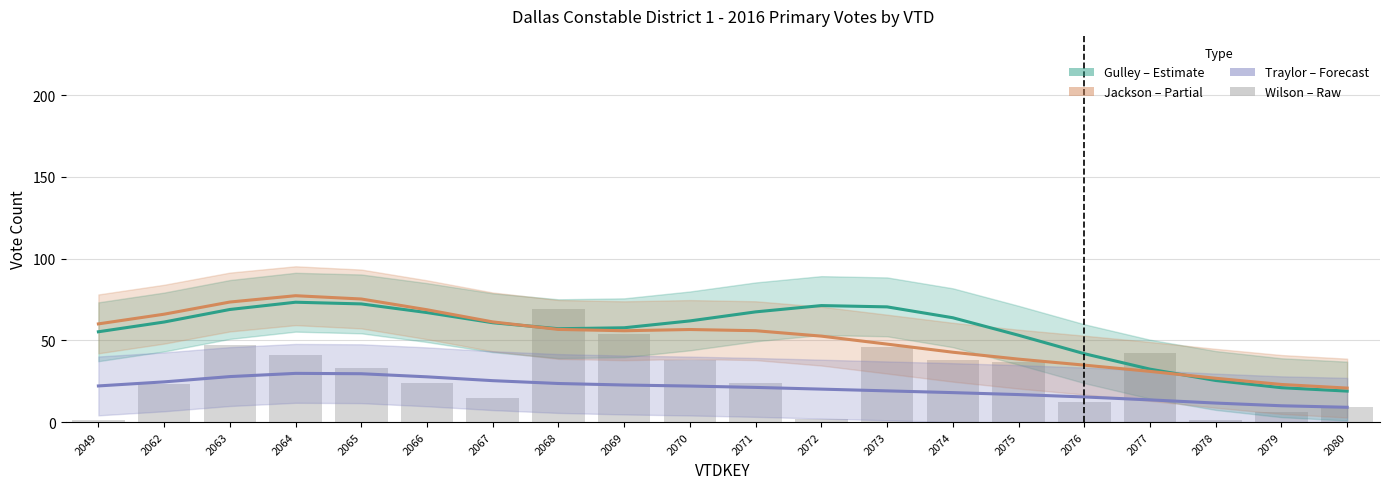

At which label is TraylorD closest to 19?

2073